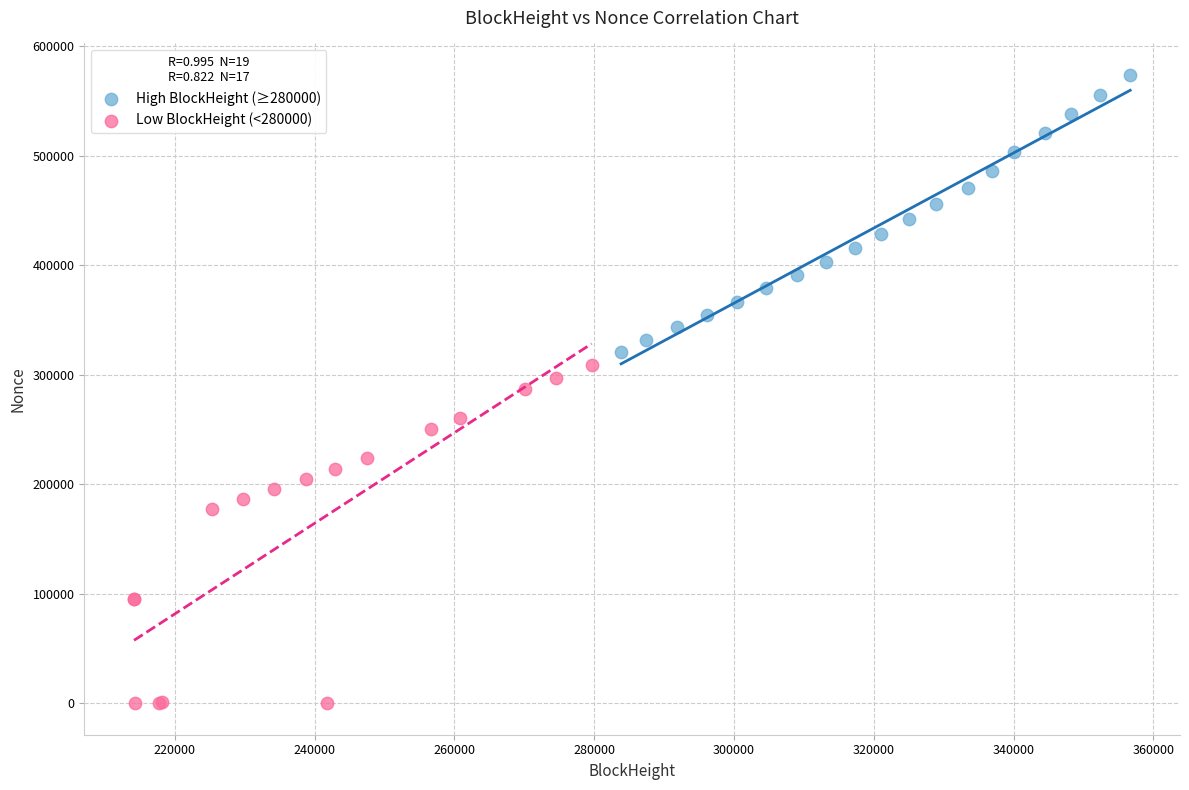

Which series contains the highest Y value?

High BlockHeight (≥280000)